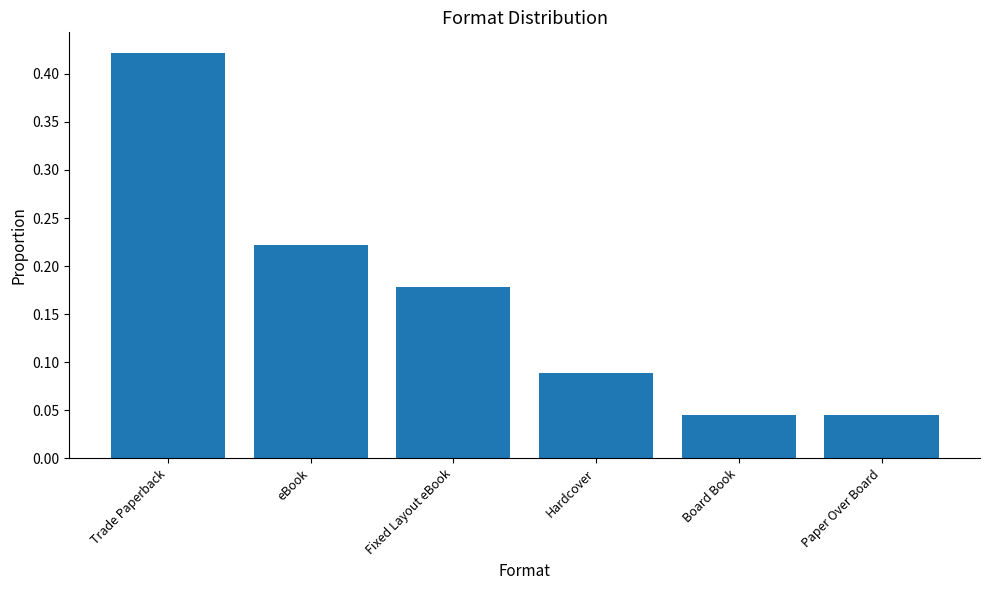

Which label corresponds to the largest value in the chart?

Trade Paperback